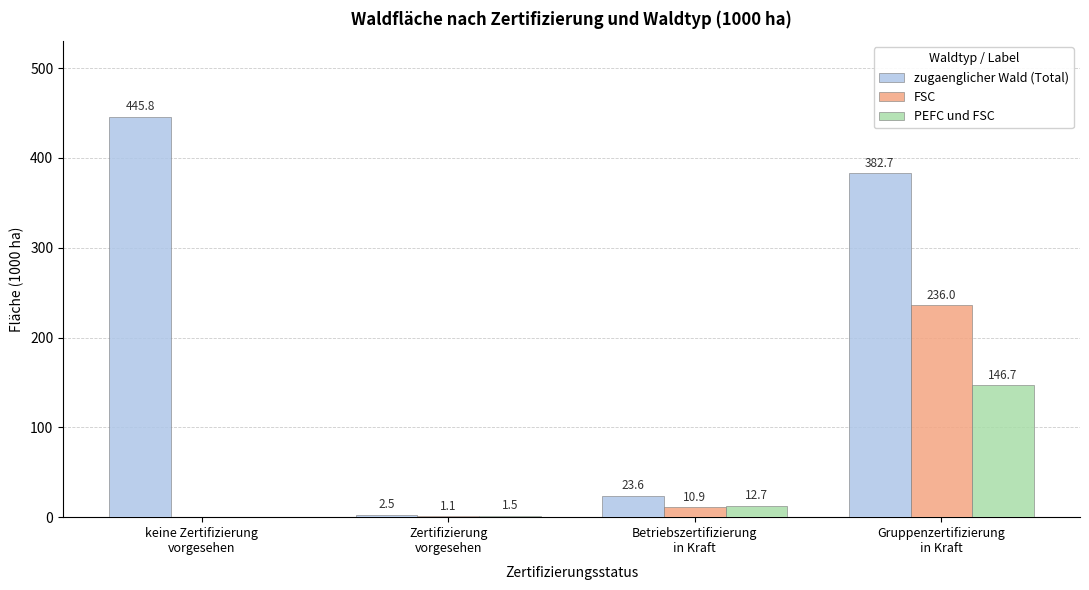

How many groups of bars are there?

4